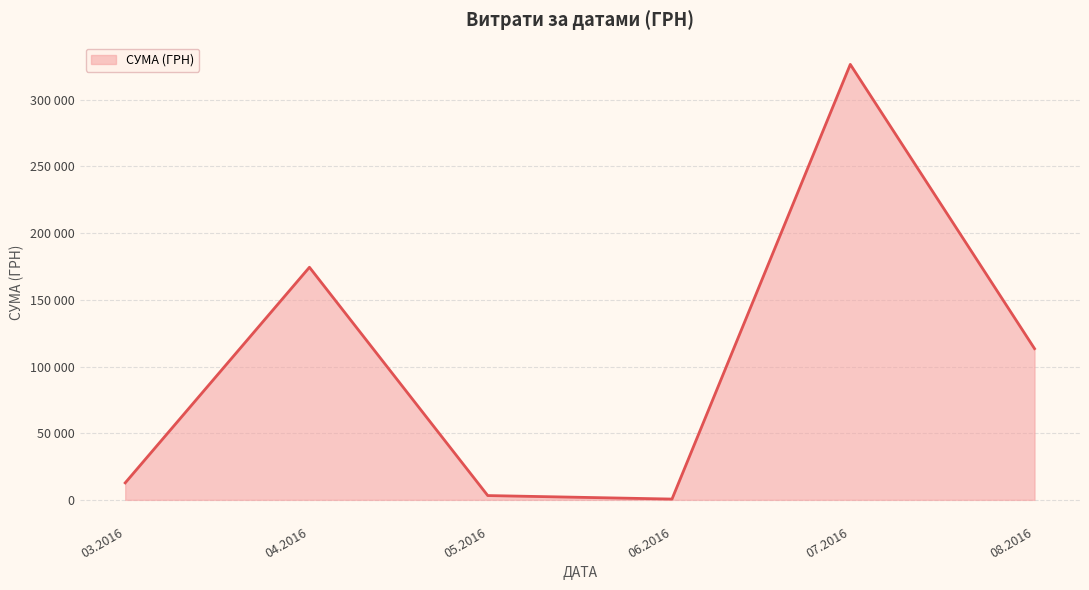

Does the chart display data point markers on the line(s)?

No